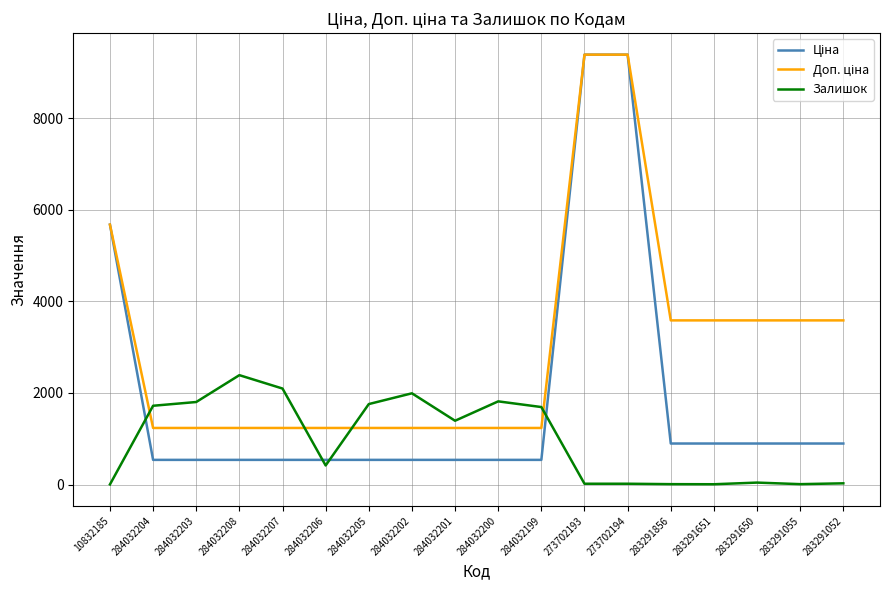

What is the spread (max minus min) of values at 284032208?

1849.0